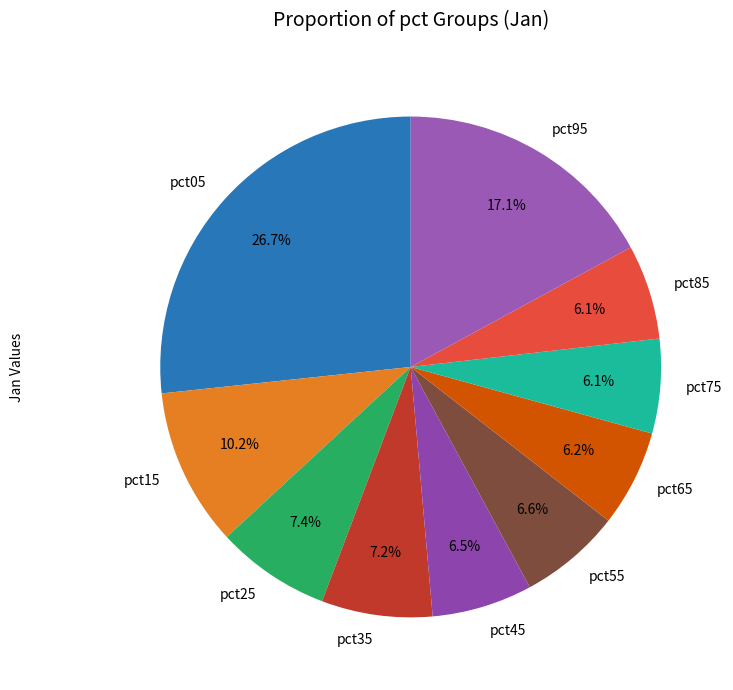

Do pct25 and pct65 together represent more than half of the pie?

No